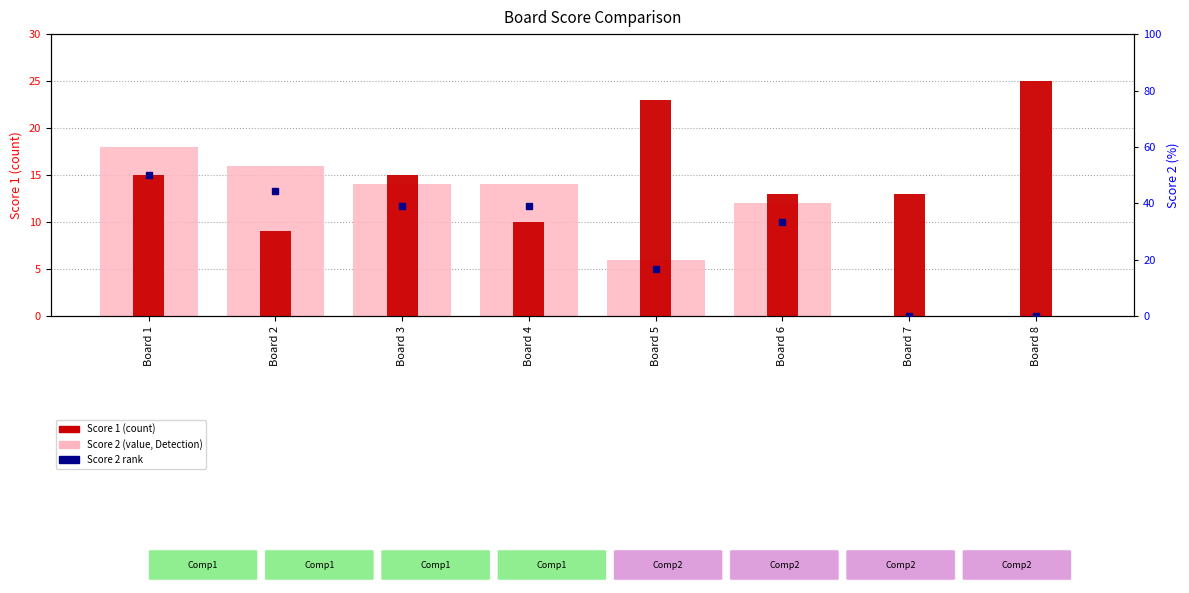

Rank the series by their average value, from highest to lowest.

Score 1, Score 2